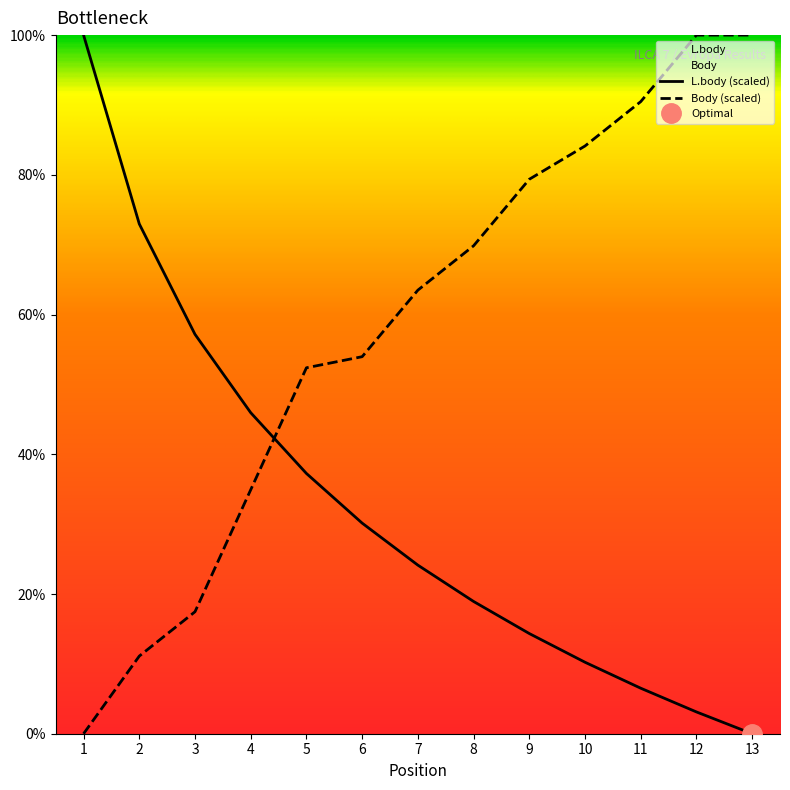

Count the number of data series in this chart.

2